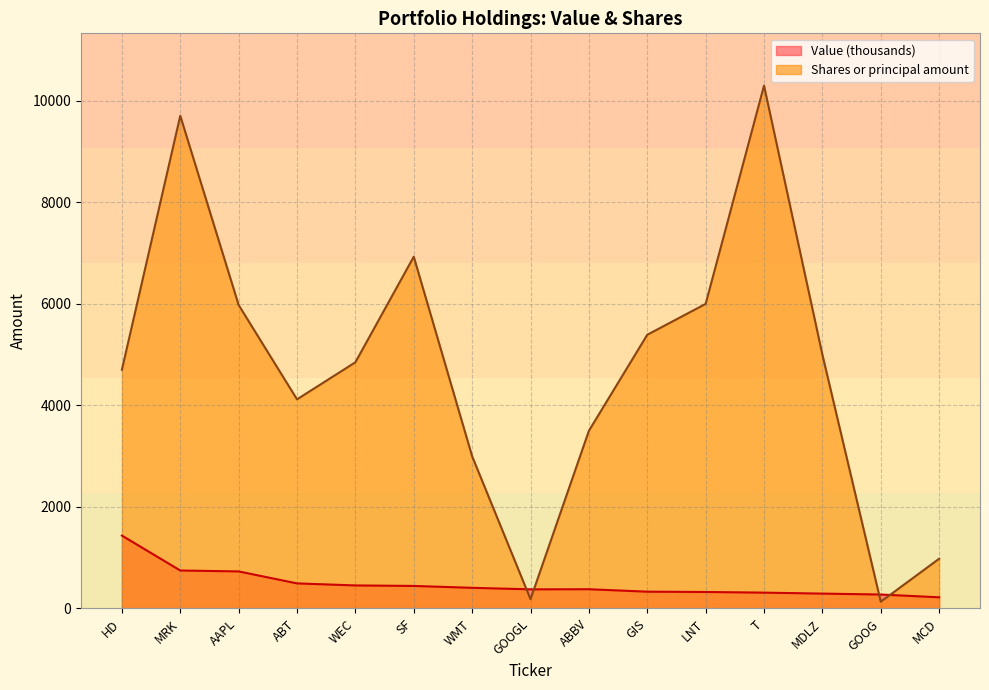

What is the lowest value of the Value series?

220